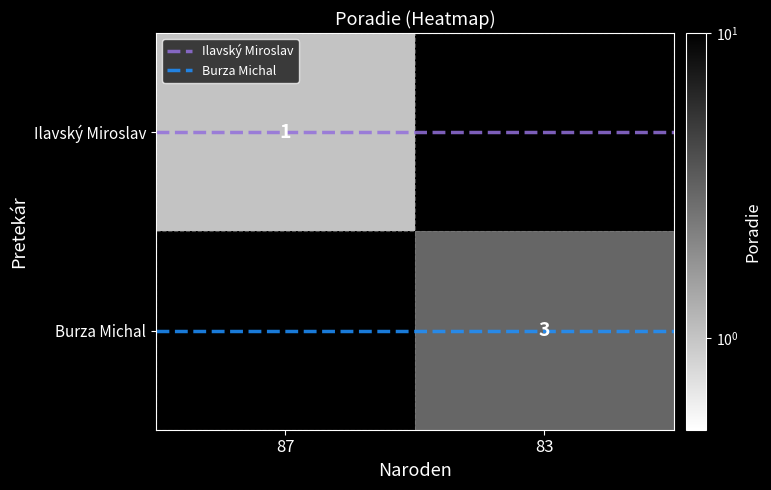

What is the greatest value displayed?

3.0